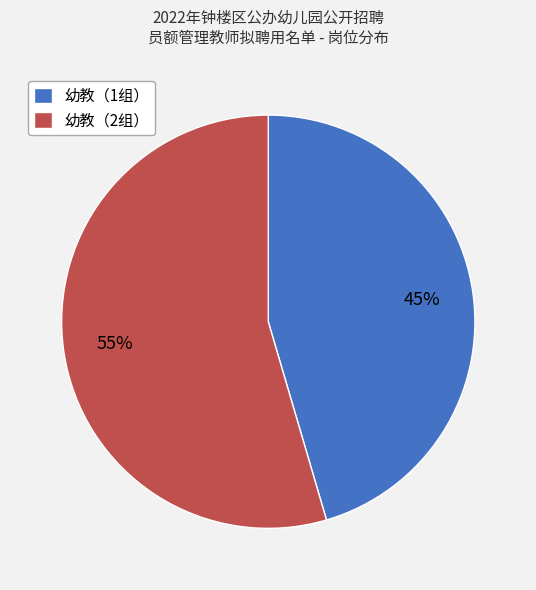

What is the ratio of the value at 幼教（2组） to the value at 幼教（1组）?

1.2